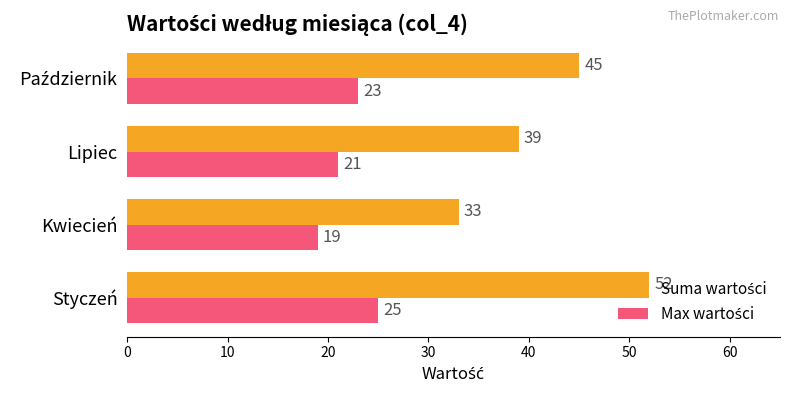

Which category has the lowest value across all series?

Kwiecień